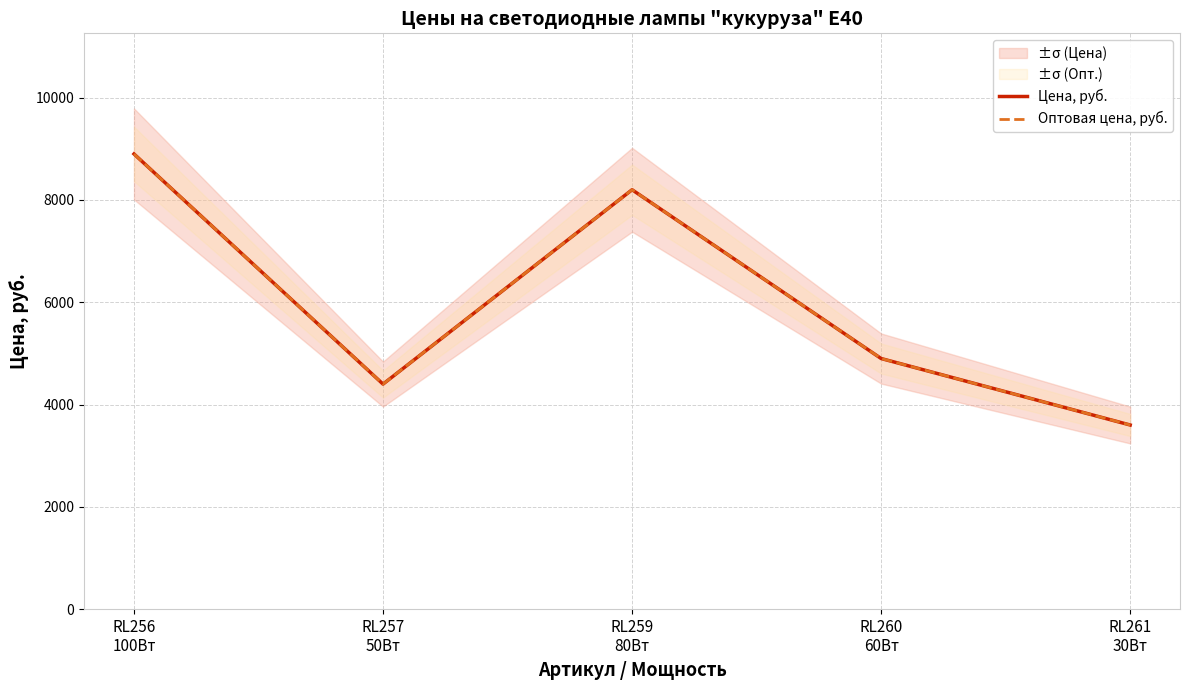

Where is Оптовая цена, руб. nearest to the value 6250?

RL260
60Вт